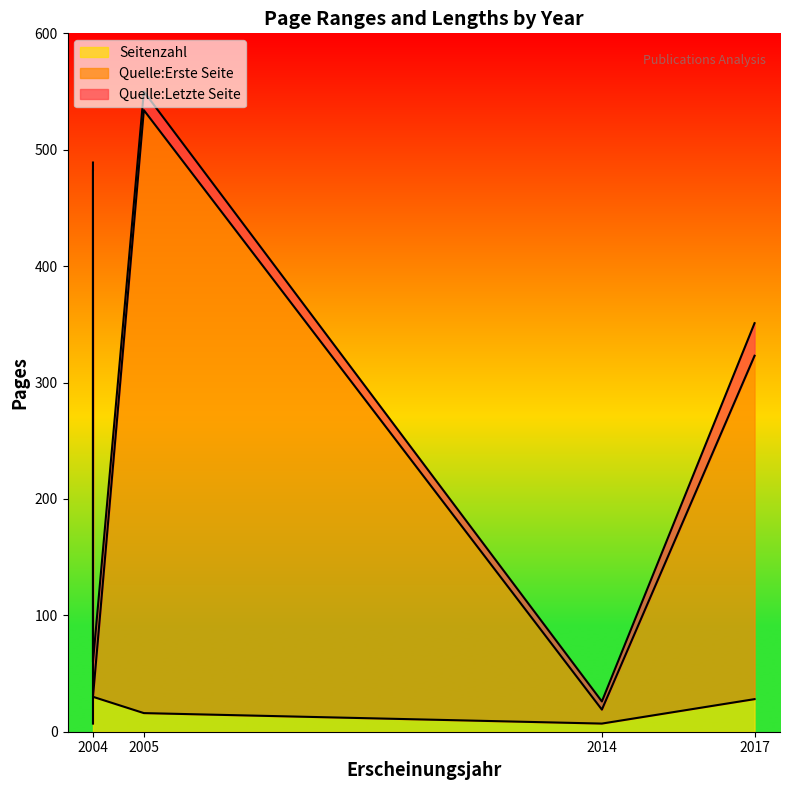

What is the value of the Seitenzahl point at the 1st from the left?

7